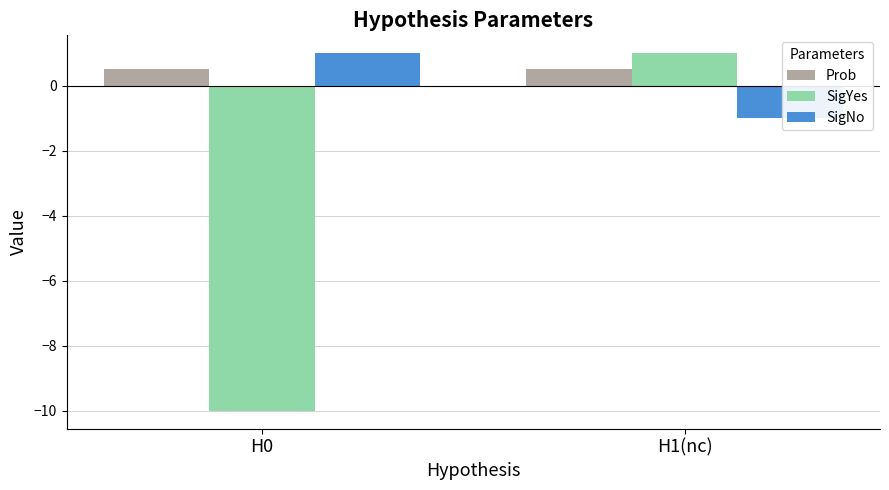

What is the label of the 2nd bar from the right?

H0